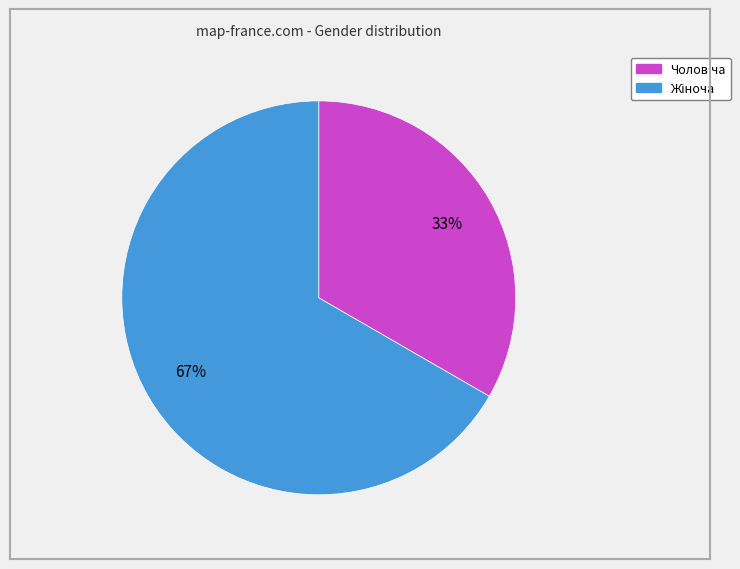

How many slices are in this pie chart?

2